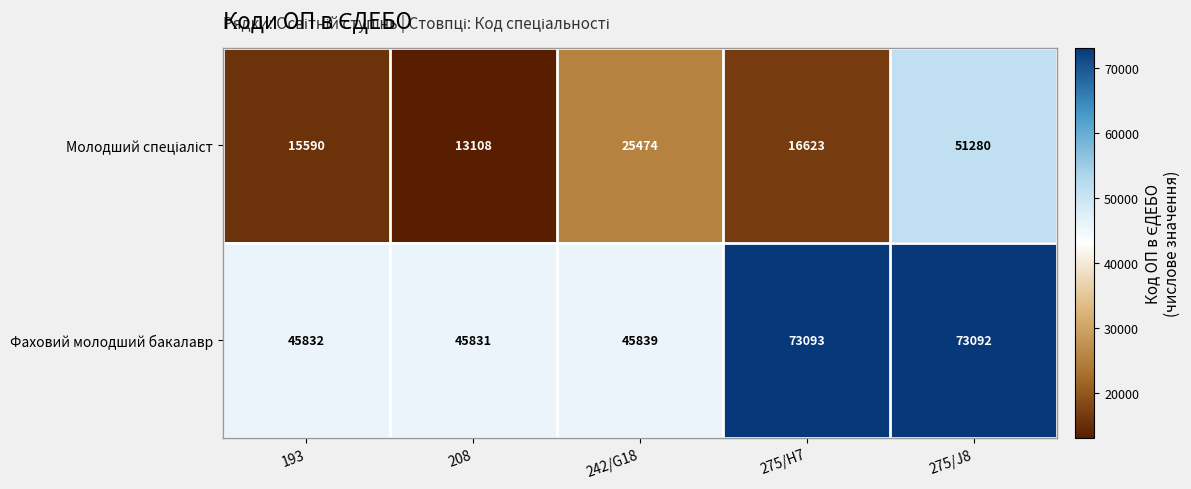

The value of Фаховий молодший бакалавр at 193 is 29607. True or false?

False